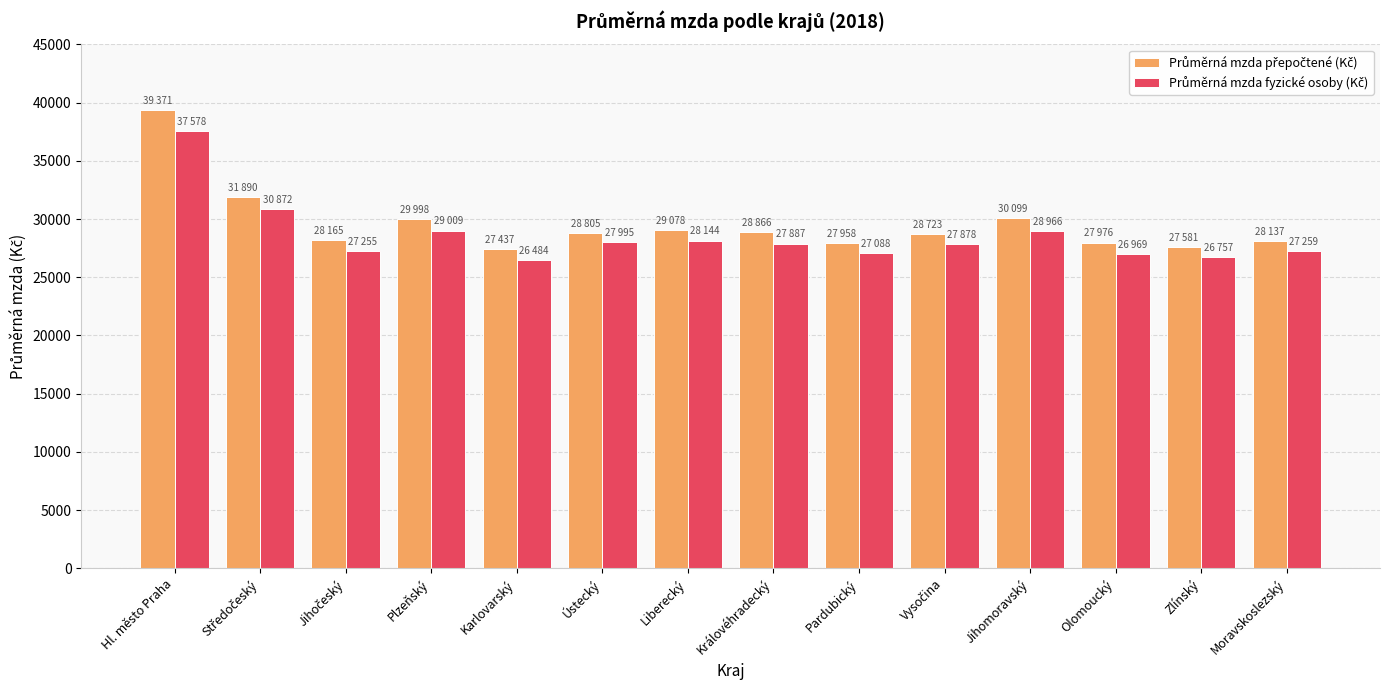

What is the total value across all series at Královéhradecký?

56753